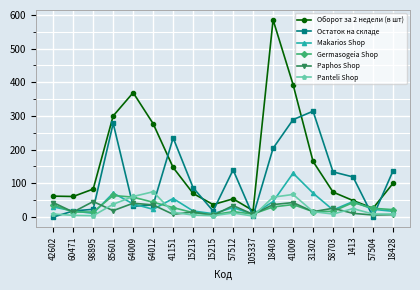

What is the label of the 1st point from the left?

42602